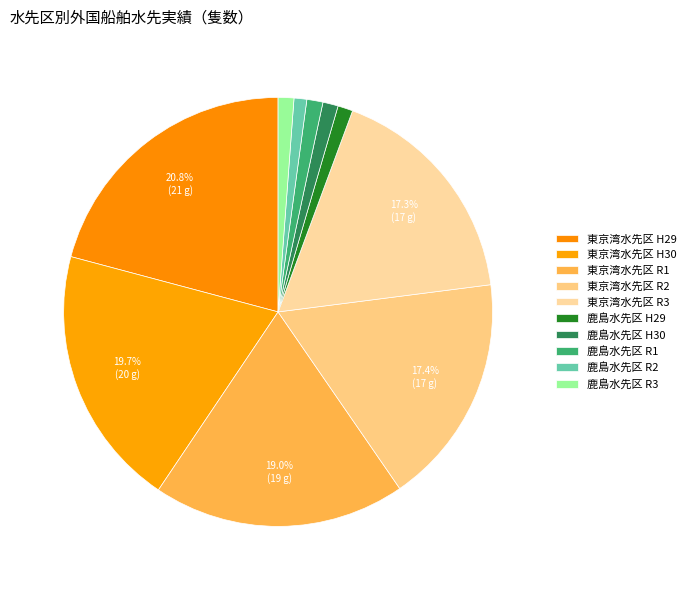

Count the number of slices in the pie.

10